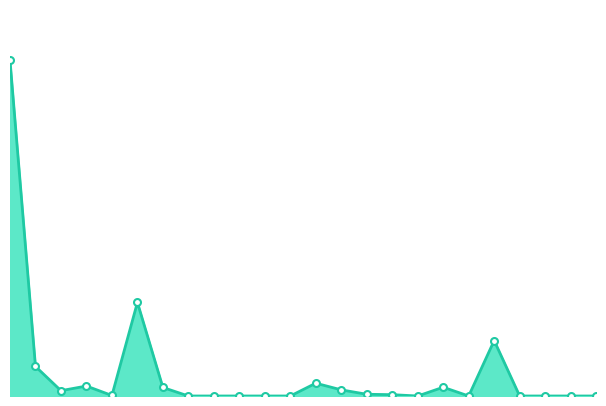

Does the chart have visible grid lines?

No